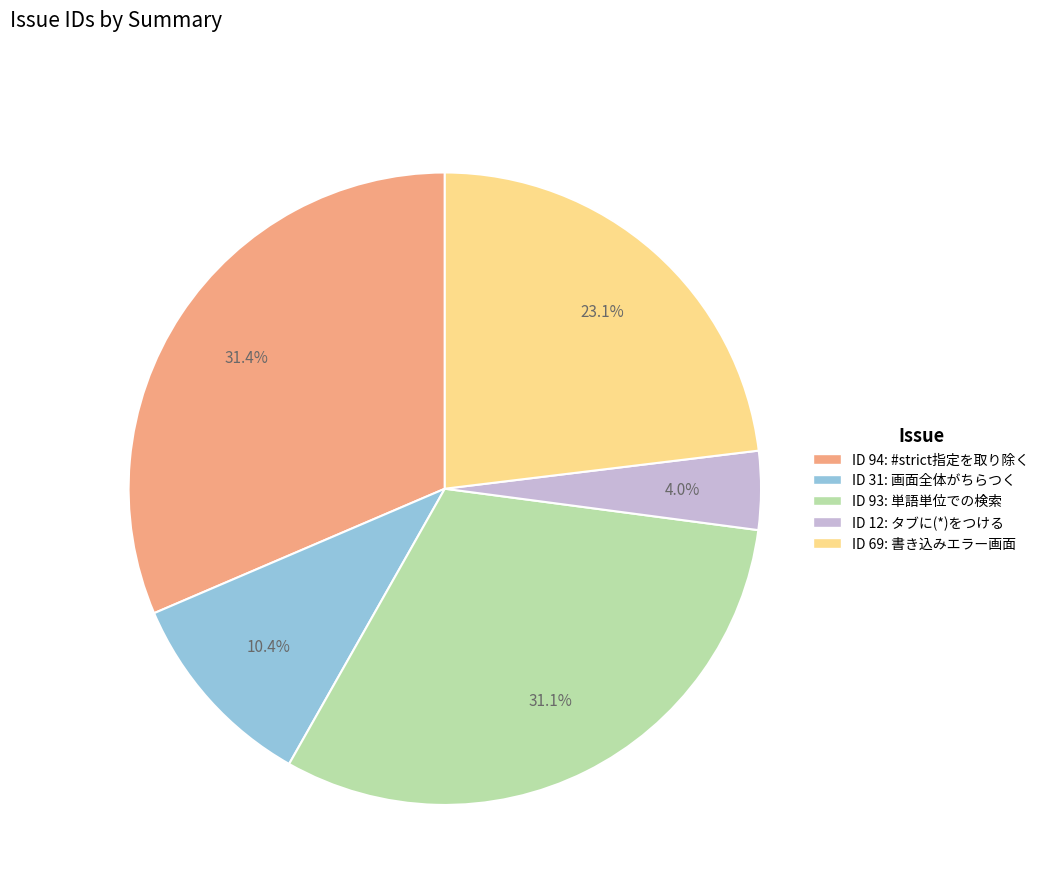

Between ID 12: タブに(*)をつける and ID 31: 画面全体がちらつく, which is larger?

ID 31: 画面全体がちらつく